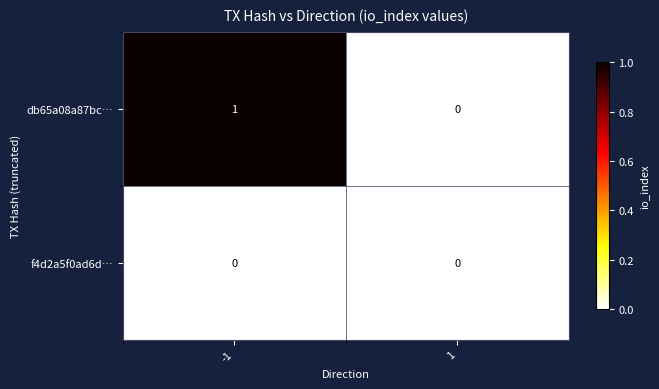

Rank the categories by db65a08a87bc… value from lowest to highest.

1, -1